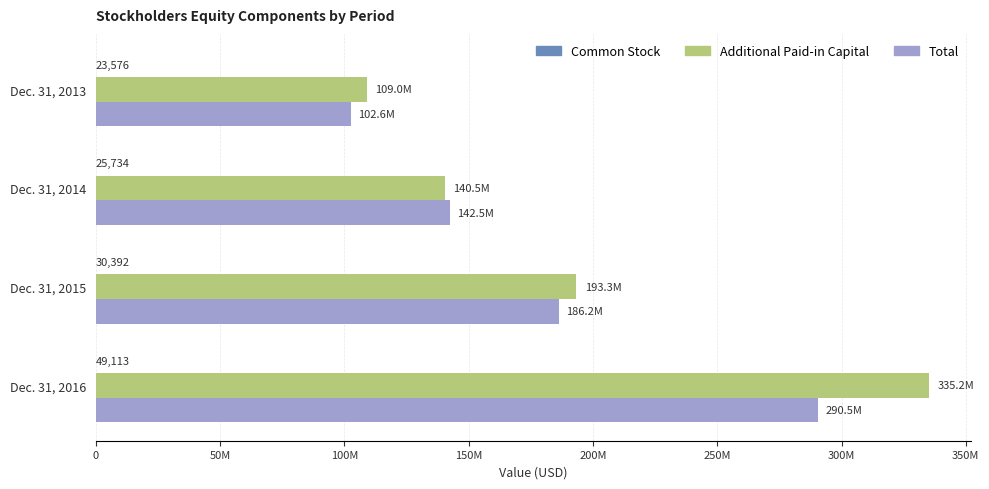

How many values in the Total series exceed 186231128?

1